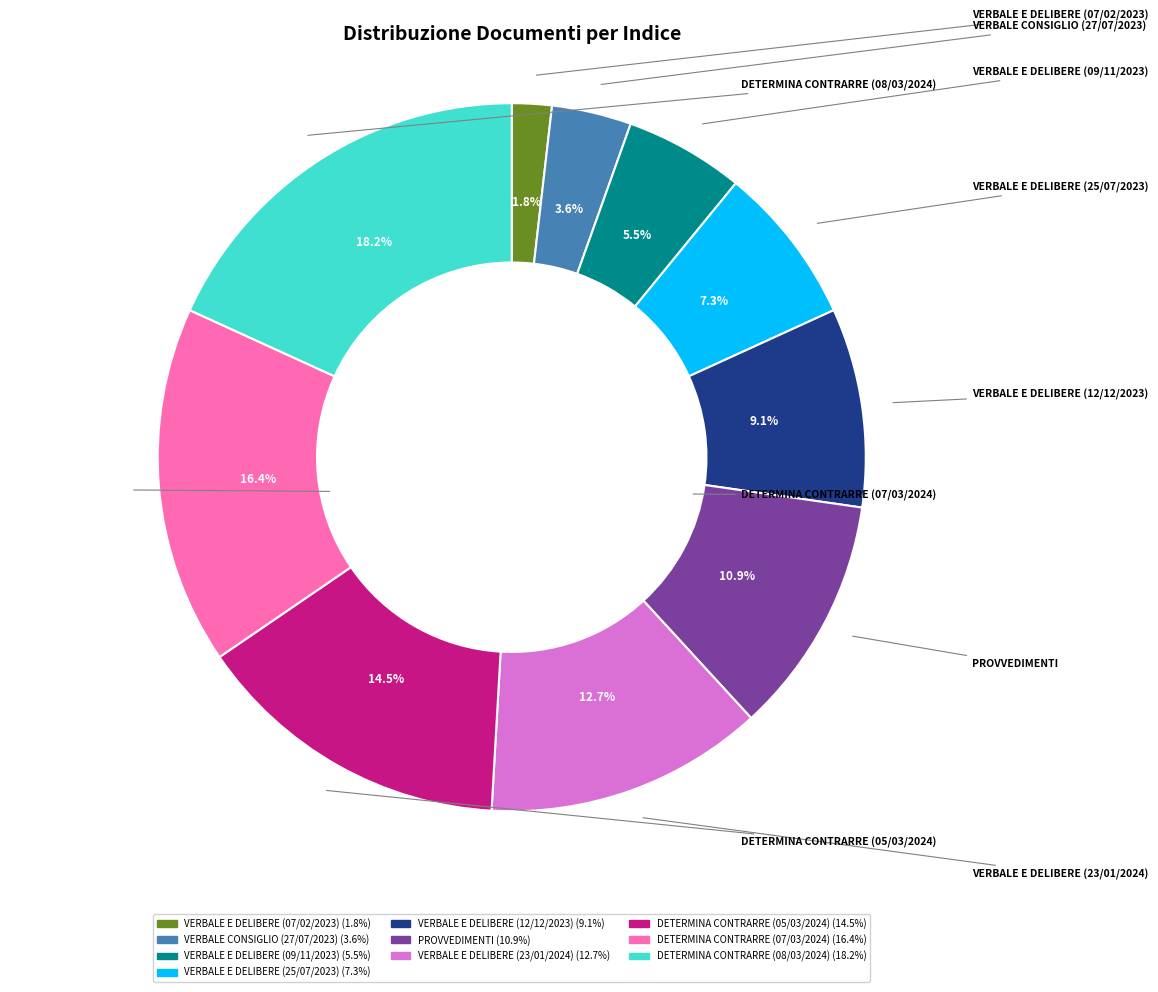

True or false: VERBALE E DELIBERE (23/01/2024) accounts for 26% of the total.

False